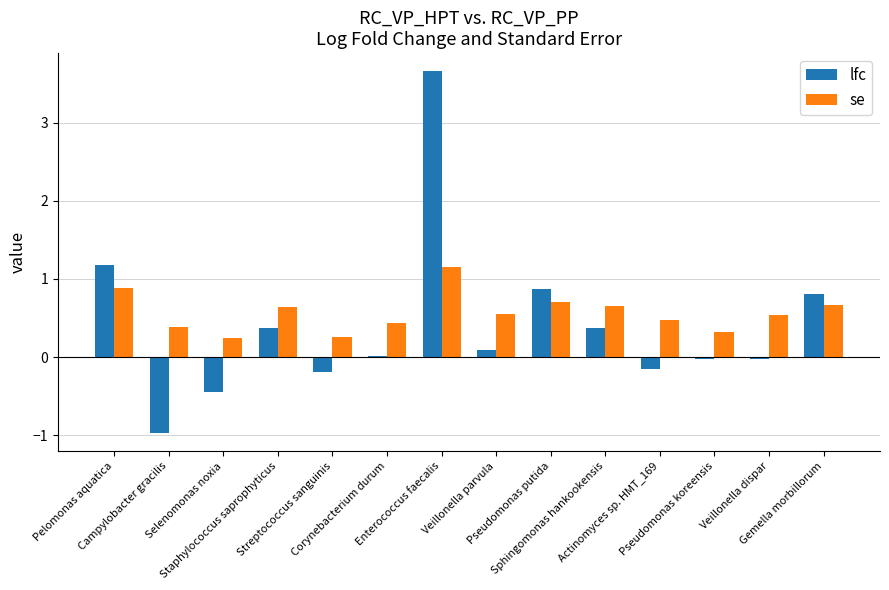

What is the maximum value shown in the chart?

3.7